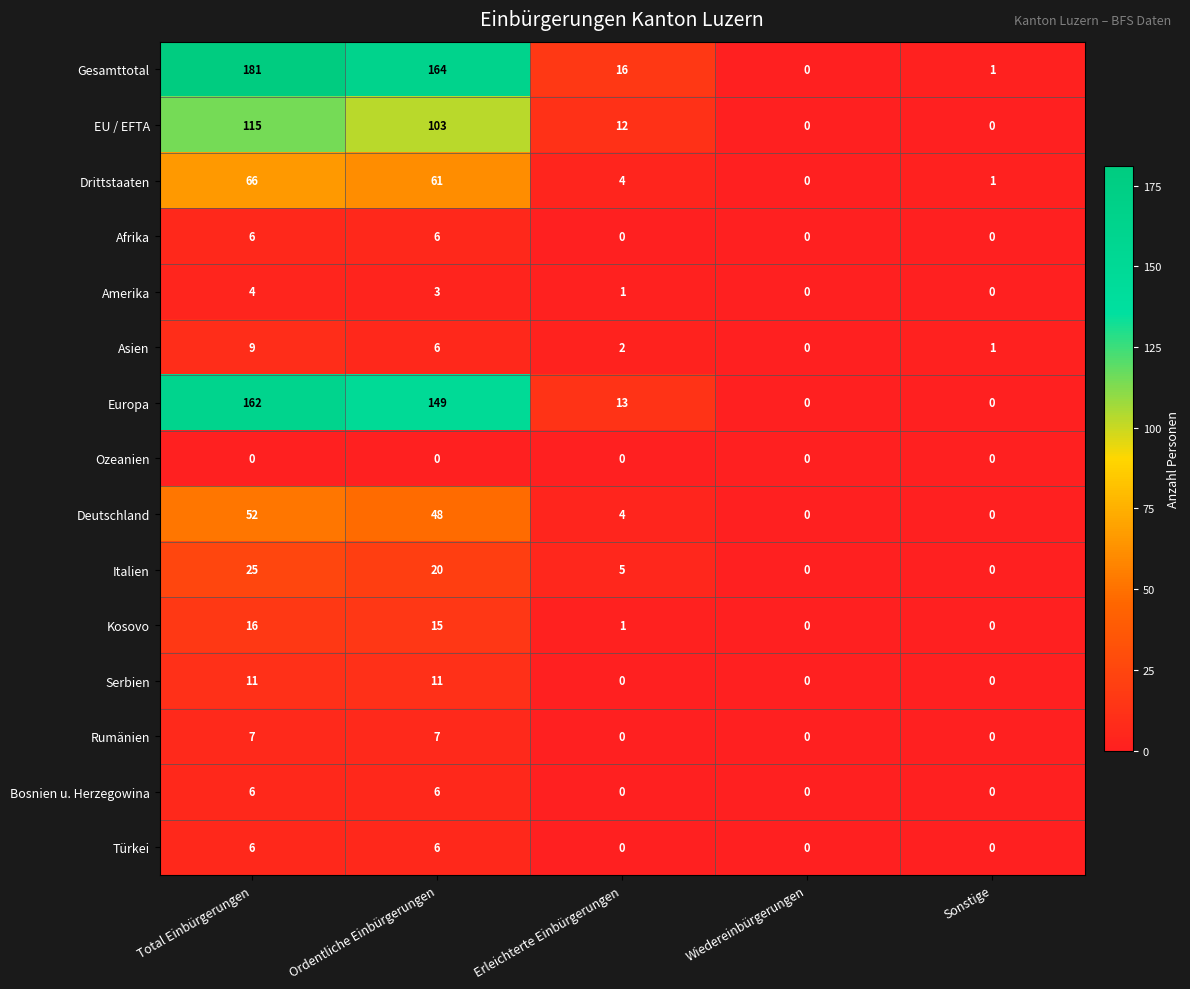

What is the average value of the Serbien series?

4